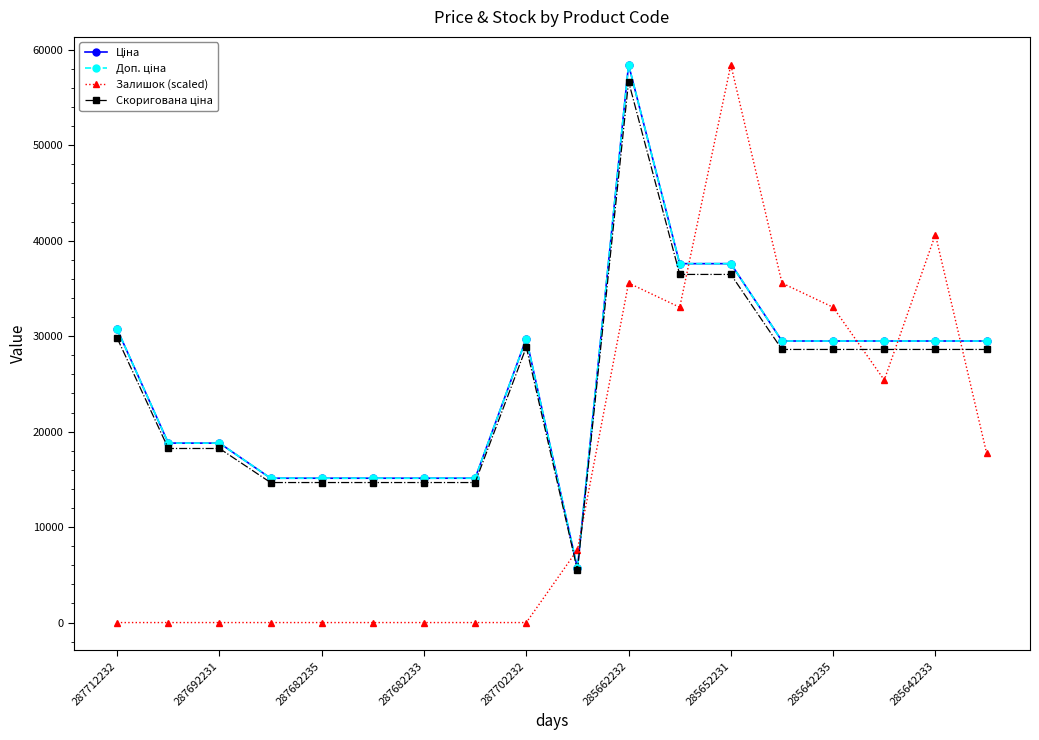

Where does the Залишок (scaled) series first go above 7620?

9